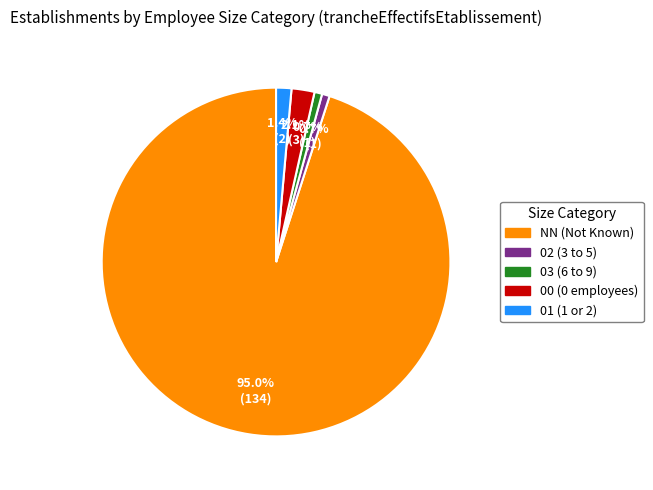

Is it true that 02 is 1% of the pie?

True